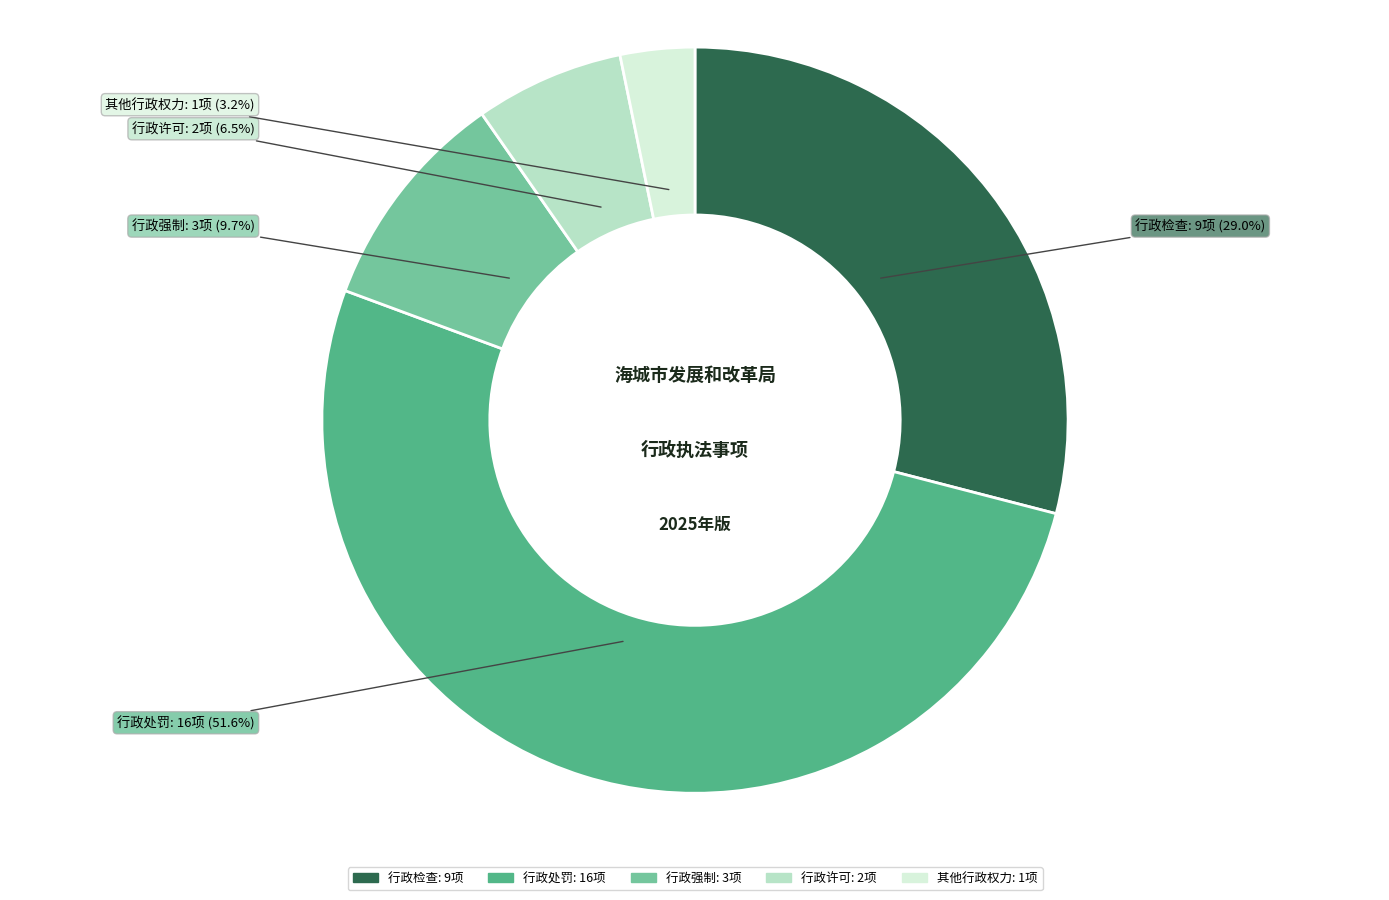

To the nearest percent, what percentage of the pie is 行政强制?

10%